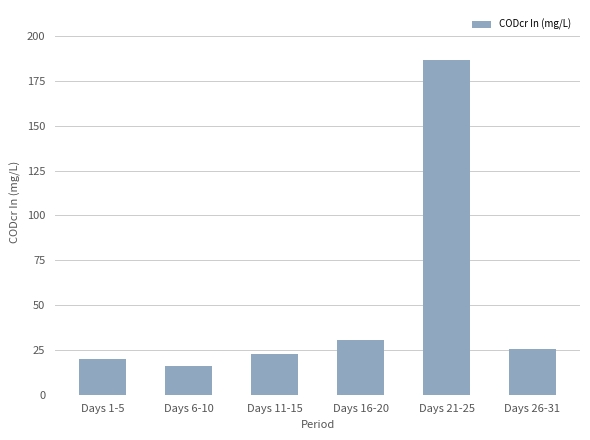

Approximately how many times larger is the value at Days 26-31 compared to Days 6-10?

1.6